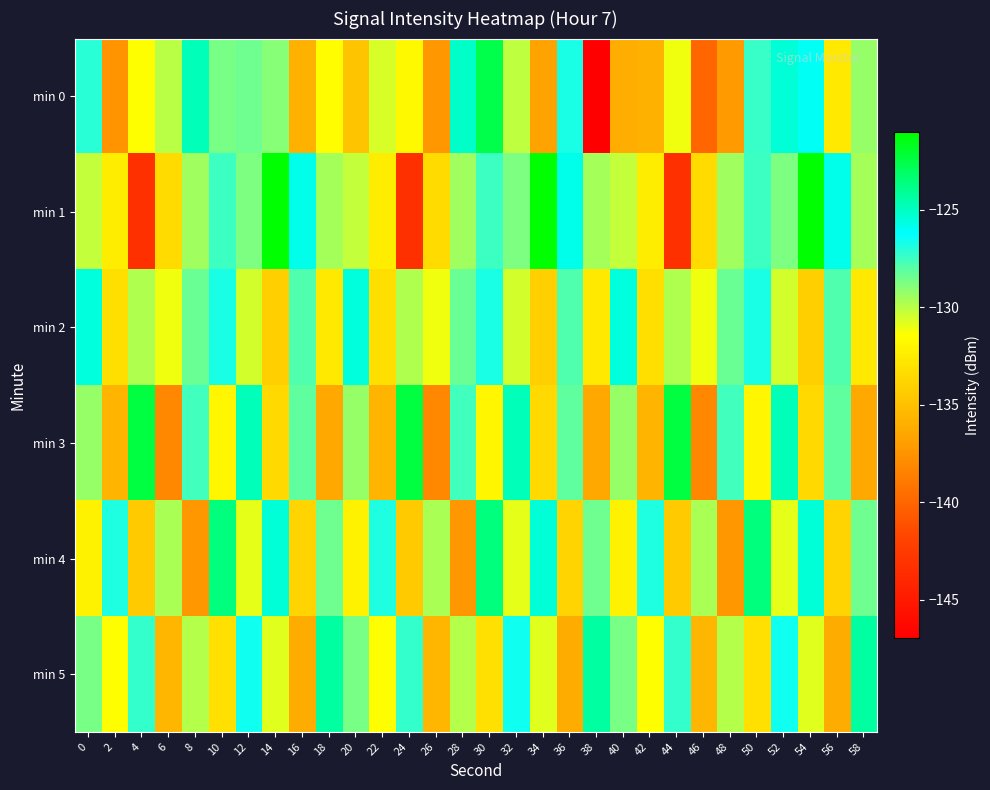

Rank the series at 54 from highest to lowest value.

min 1, min 4, min 0, min 5, min 3, min 2